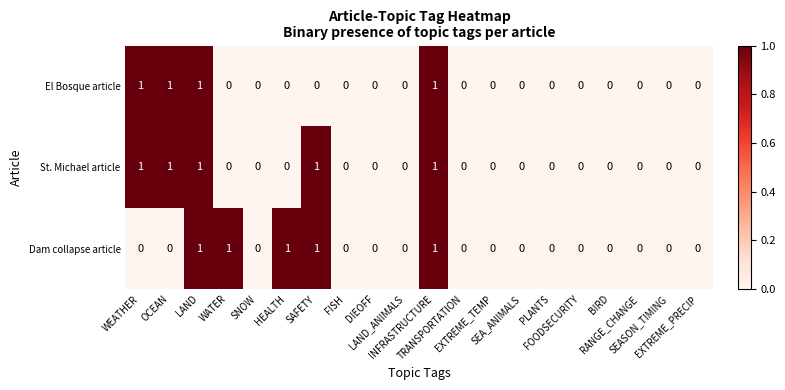

What is the sum of all Dam collapse article values?

5